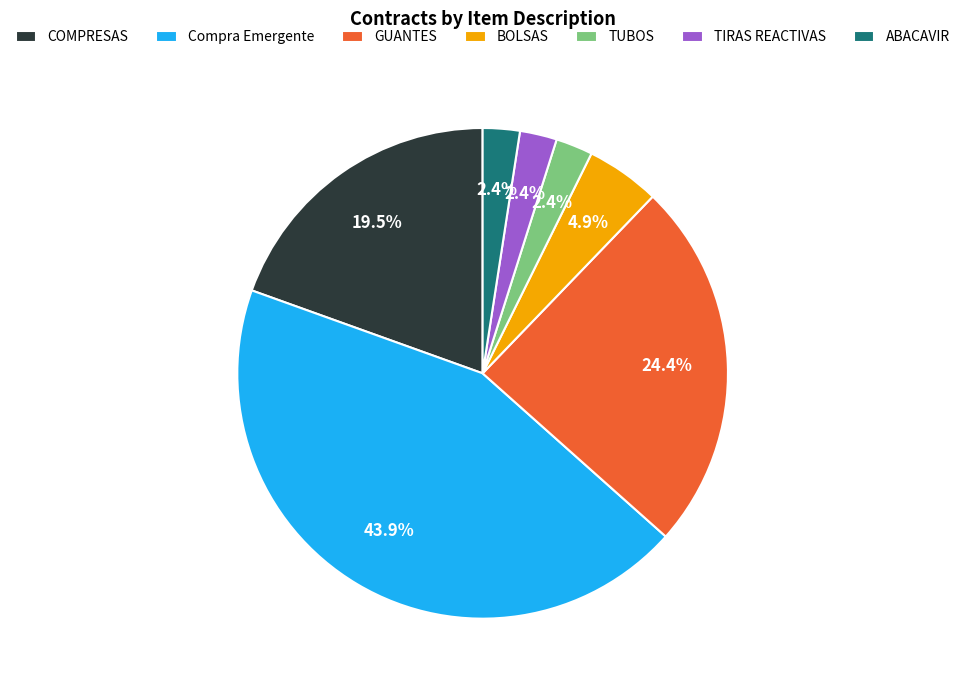

Is the sum of ABACAVIR and BOLSAS greater than half?

No